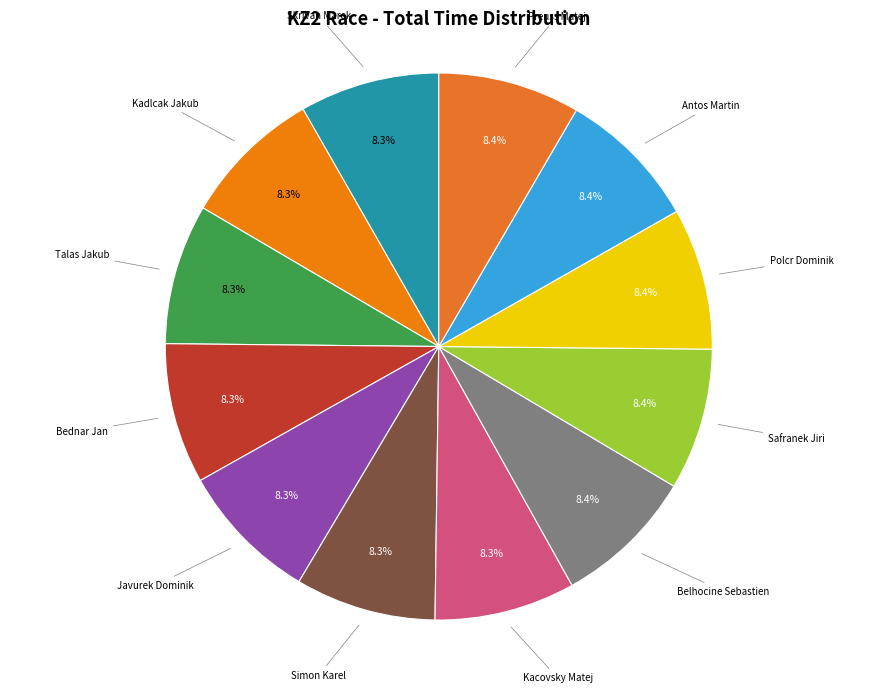

How many segments does this pie chart have?

12